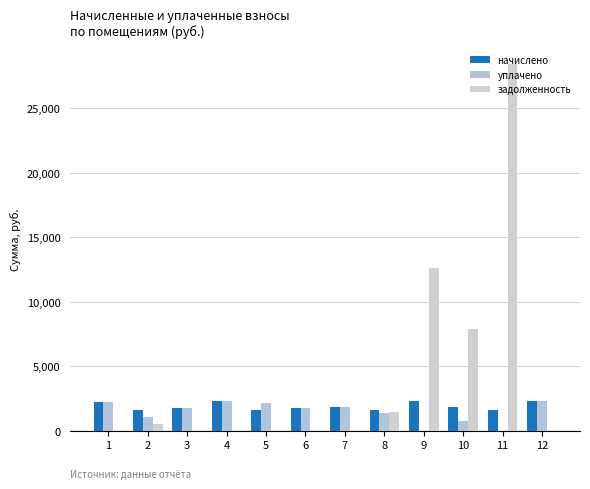

What is the sum of the уплачено values at 10 and 5?

2903.6